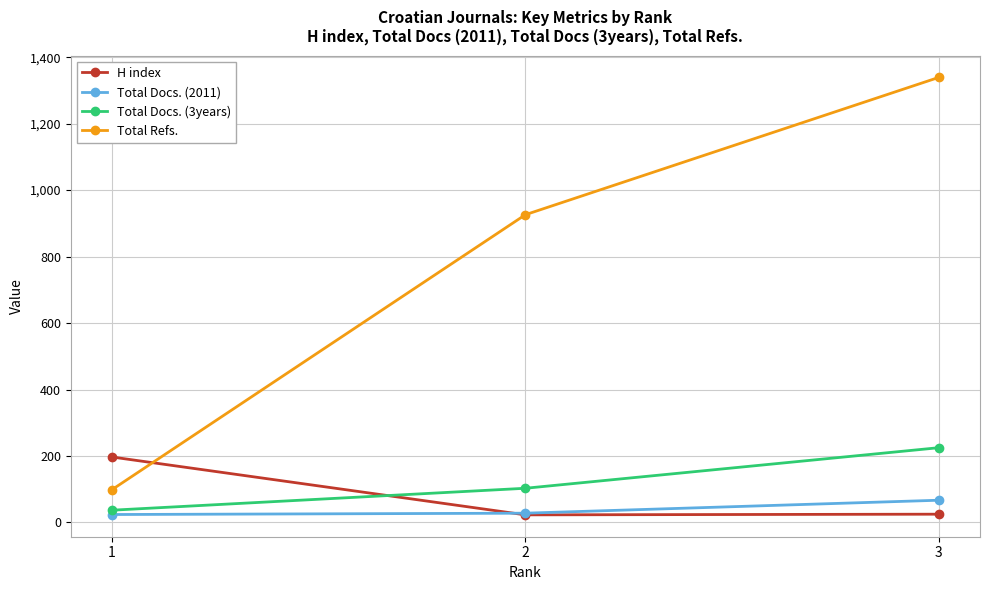

Rank the series by their maximum value, from lowest to highest.

Total Docs. (2011), H index, Total Docs. (3years), Total Refs.